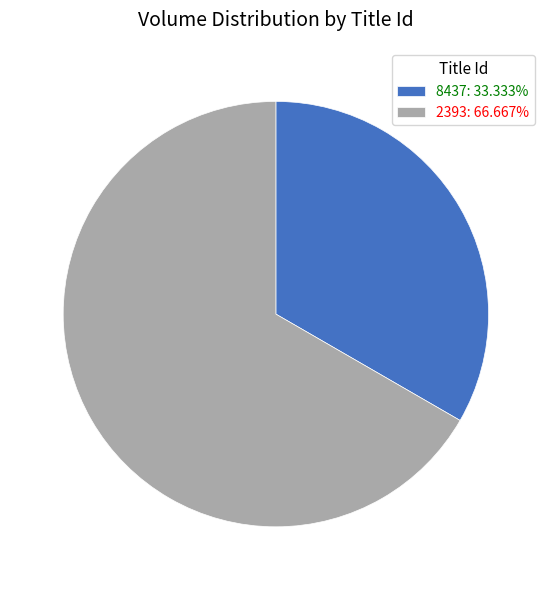

What is the smallest slice in the pie chart?

8437